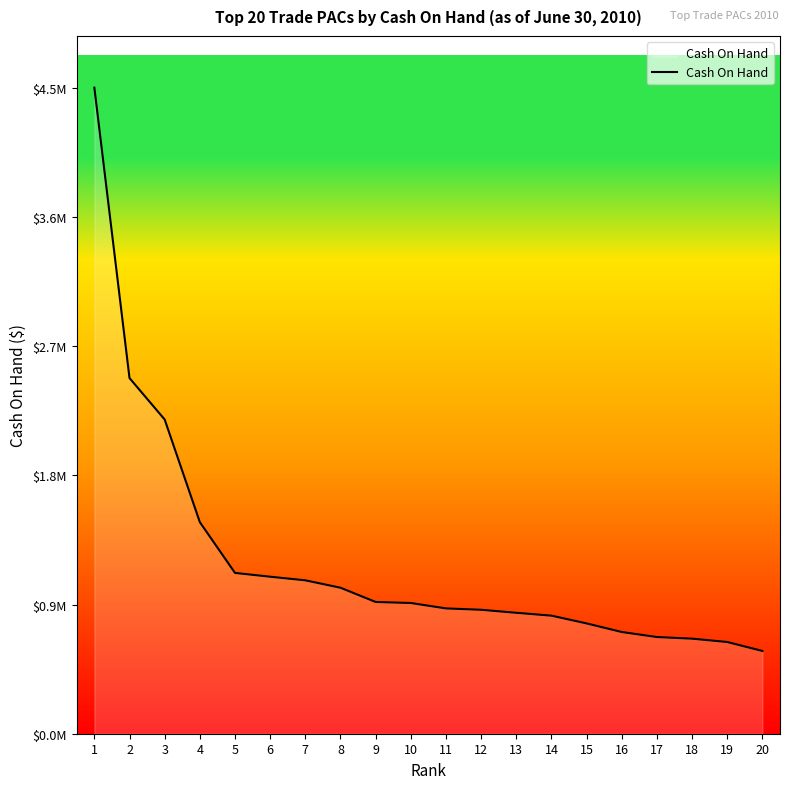

Rank the categories by value from lowest to highest.

20, 19, 18, 17, 16, 15, 14, 13, 12, 11, 10, 9, 8, 7, 6, 5, 4, 3, 2, 1